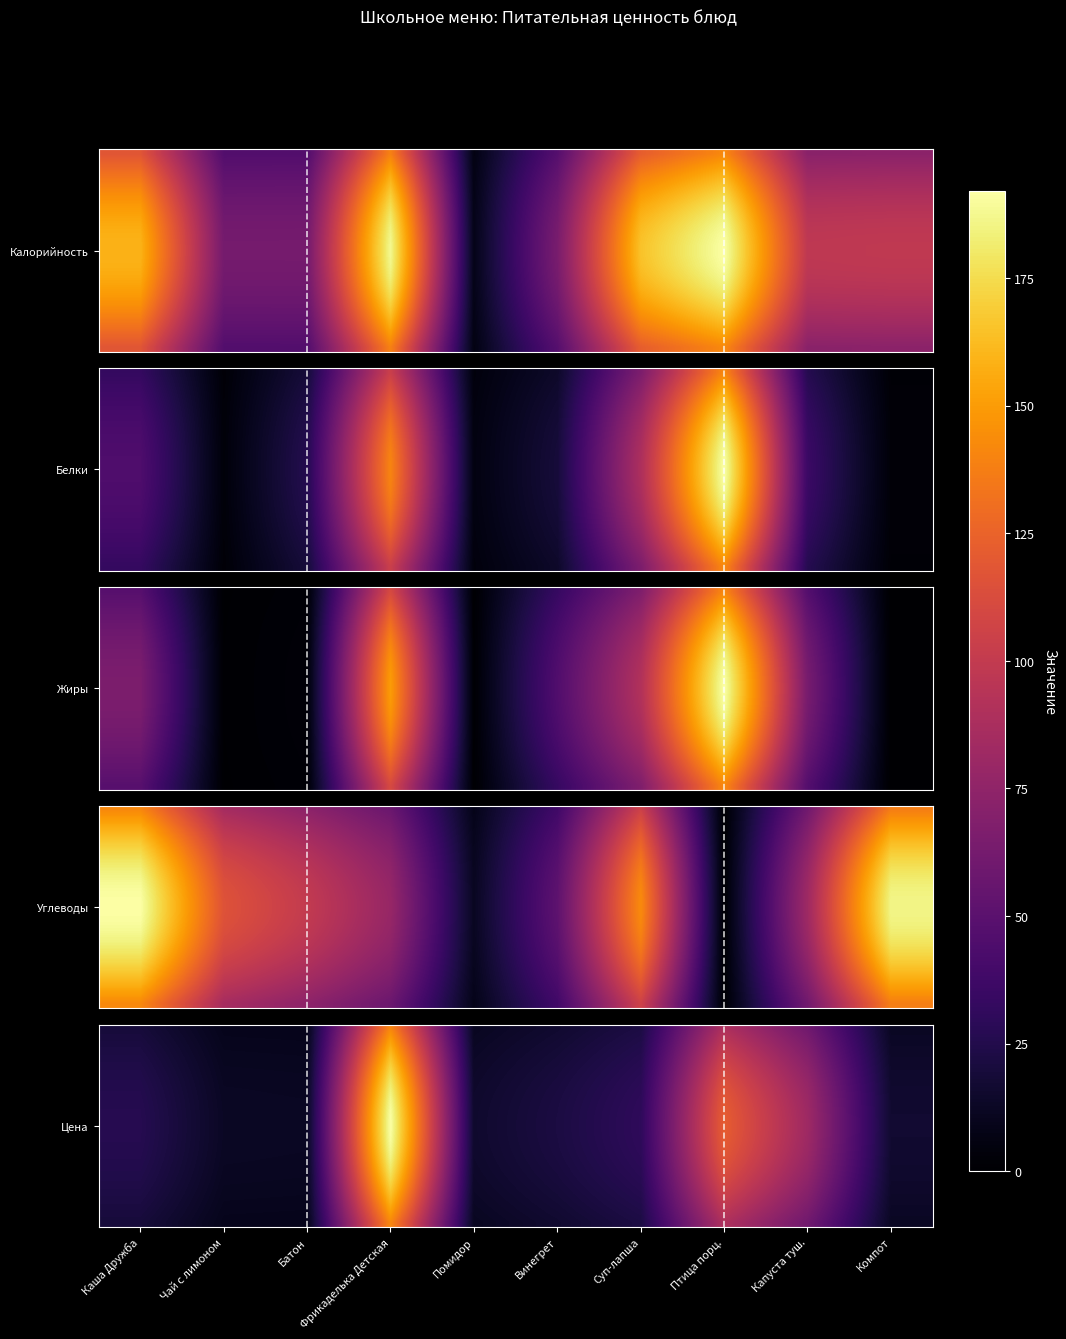

At which category is the sum across all series the highest?

Фрикаделька Детская